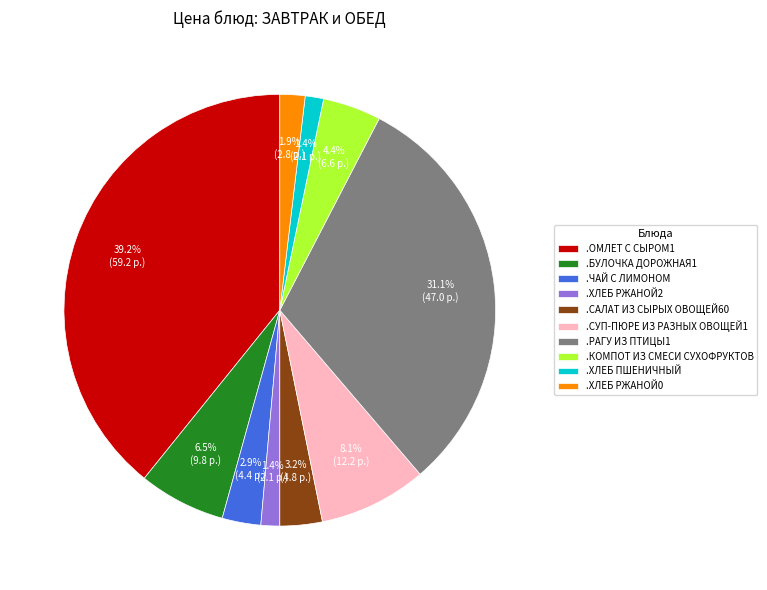

The .СУП-ПЮРЕ ИЗ РАЗНЫХ ОВОЩЕЙ1 slice represents 15% of the pie. True or false?

False